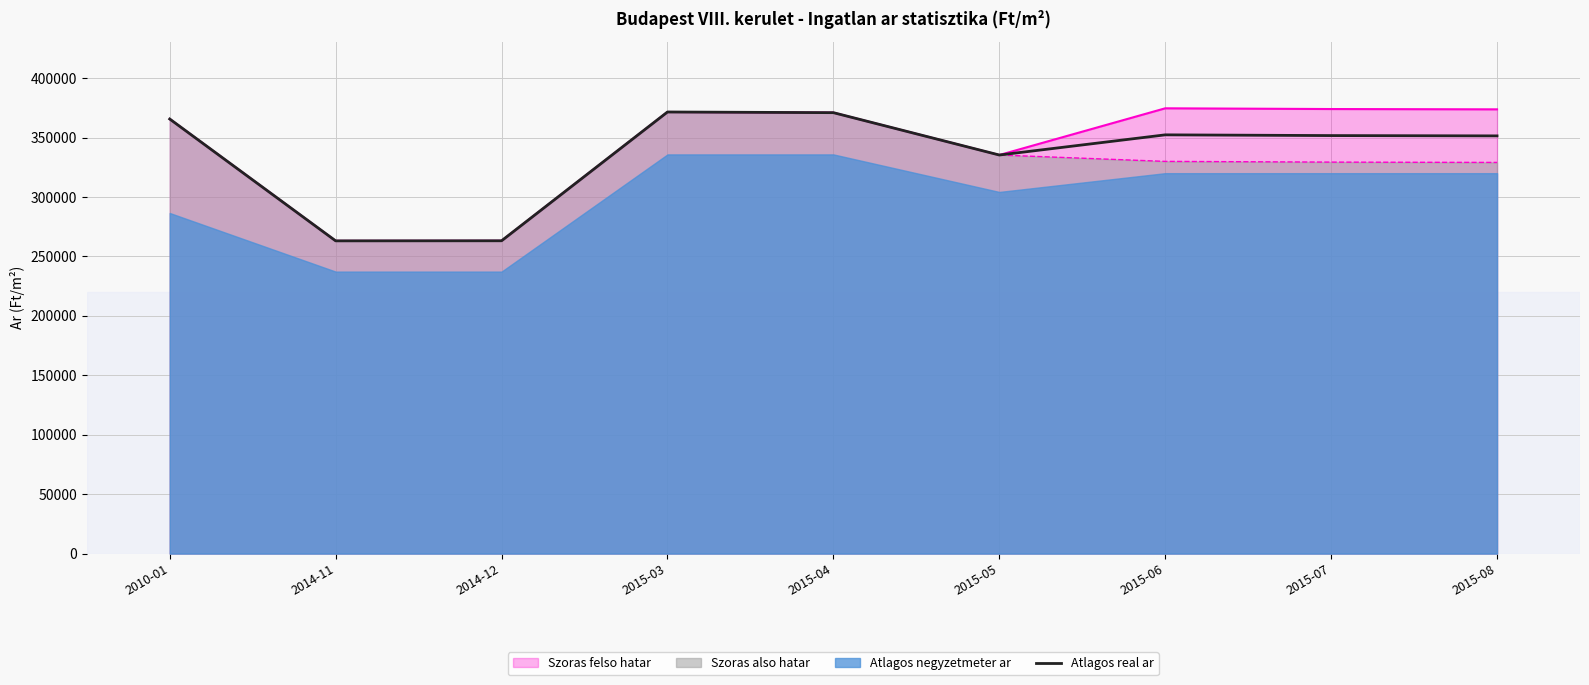

Rank the categories by value from lowest to highest.

2014-11, 2014-12, 2015-05, 2015-08, 2015-07, 2015-06, 2010-01, 2015-04, 2015-03